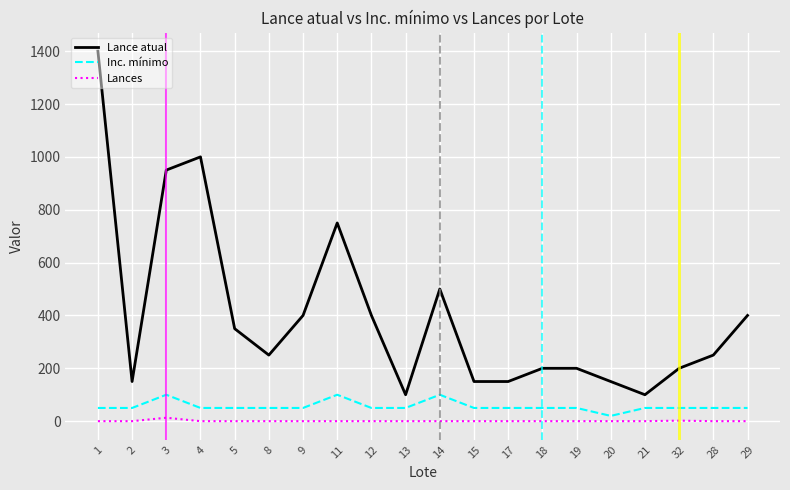

What position from the right is 9?

14